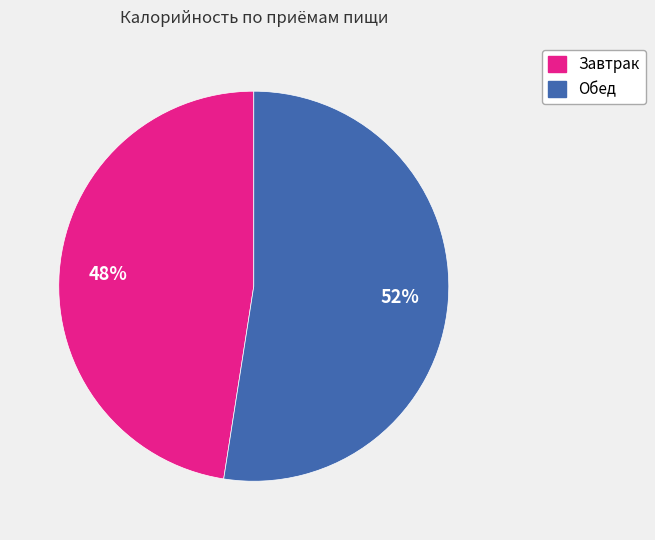

True or false: Обед accounts for 67% of the total.

False